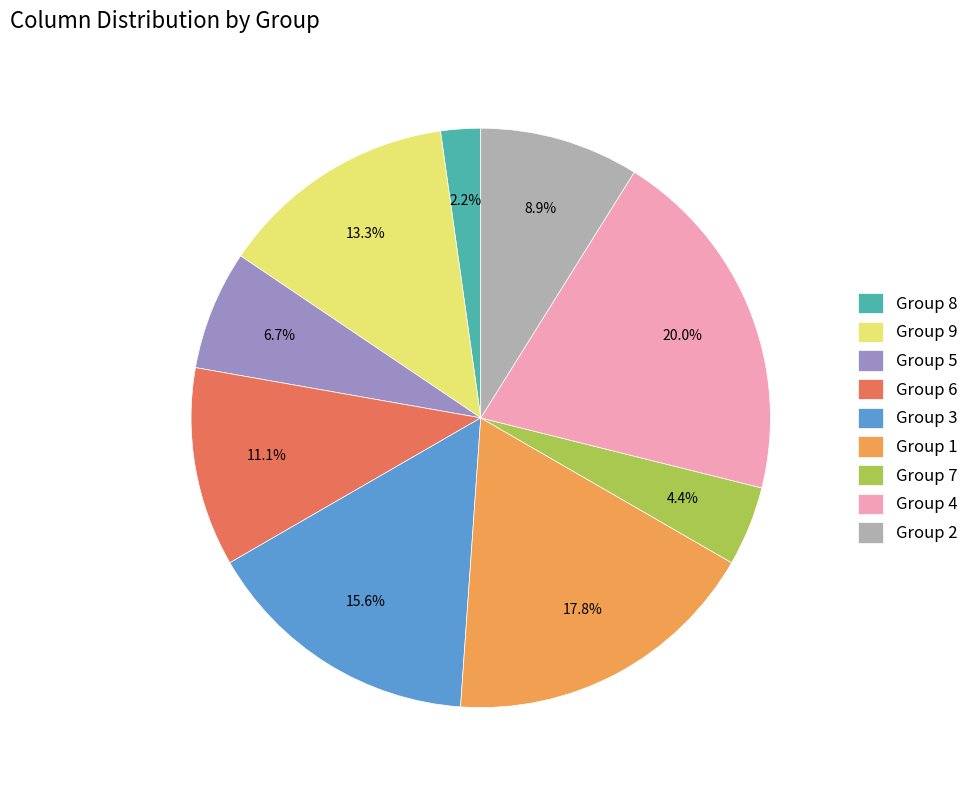

Which category has the biggest portion of the pie?

Group 4